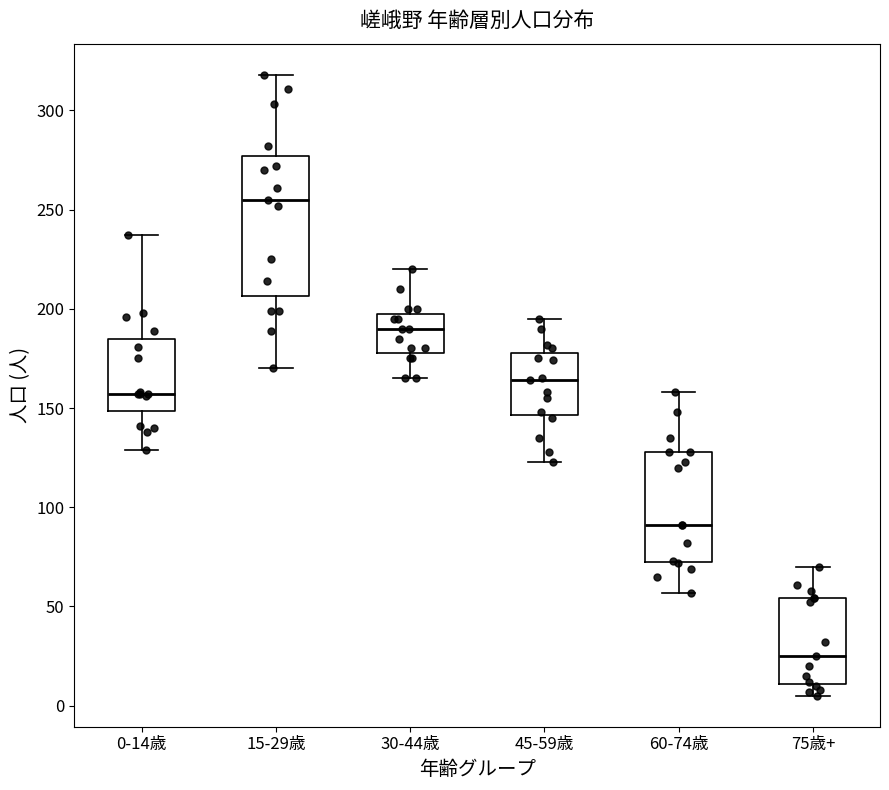

Where is the lower edge of the box for 15-29歳 on the y-axis? The values are not printed on the chart, so give them approximately, as read against the axis.

205